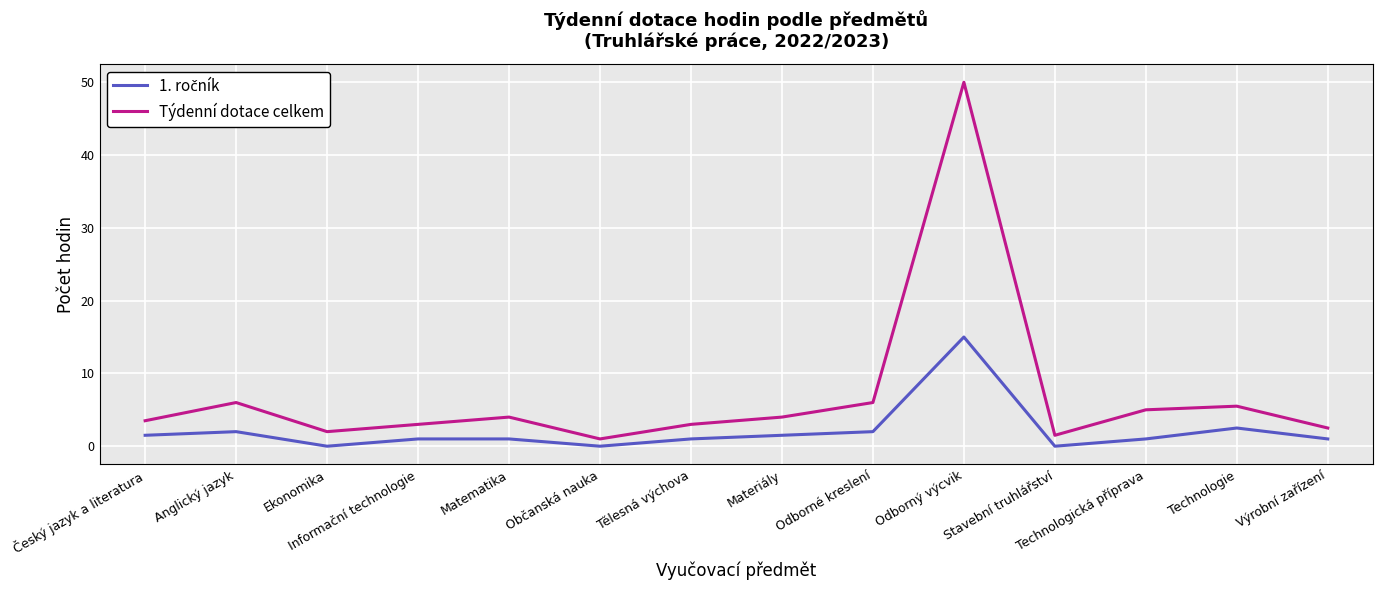

What is the total value across all series at Technologie?

8.0